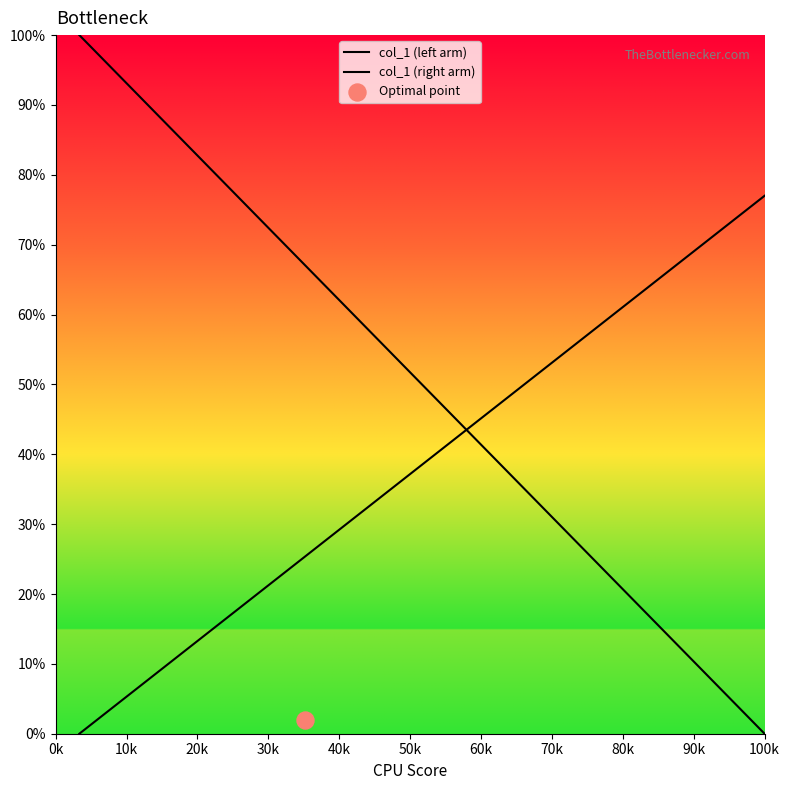

Which series has the widest spread of Y values?

col_1 (left arm)